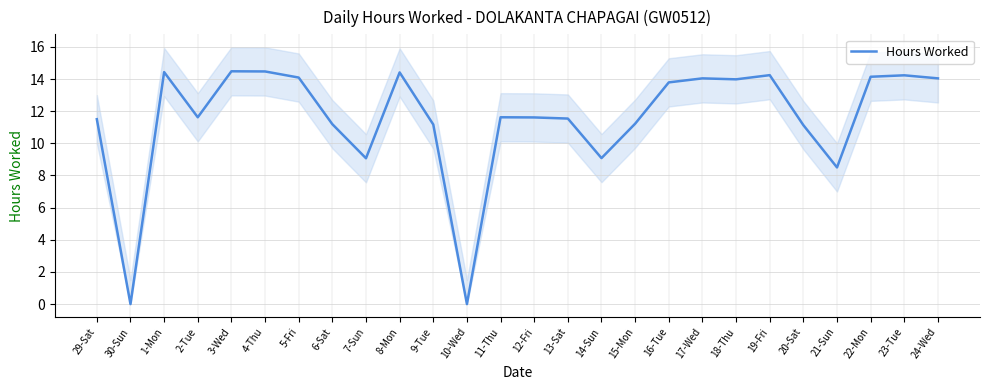

What is the ratio of the value at 29-Sat to the value at 7-Sun?

1.3